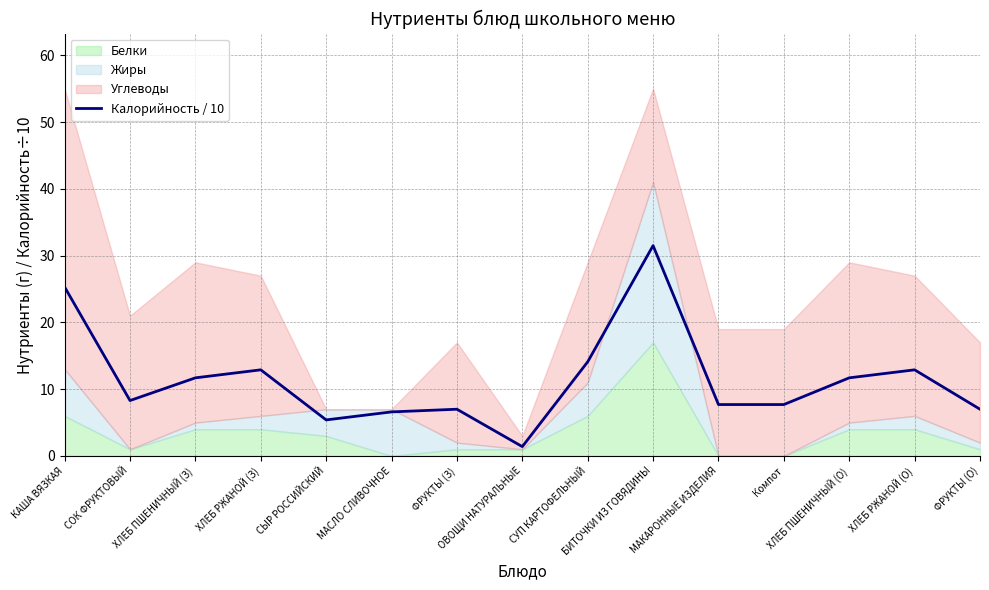

What position from the right is КАША ВЯЗКАЯ?

15